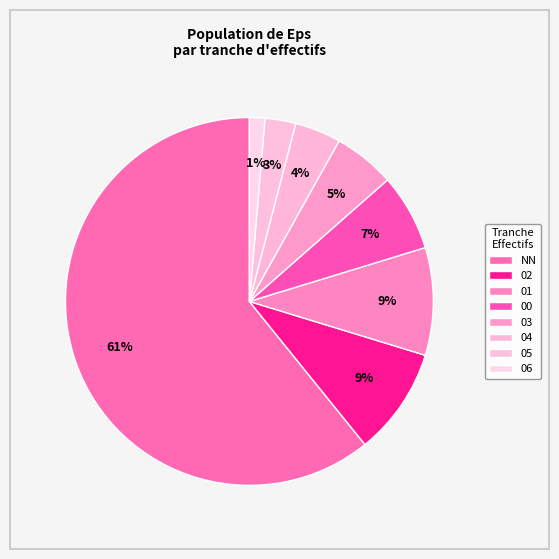

How many segments does this pie chart have?

8